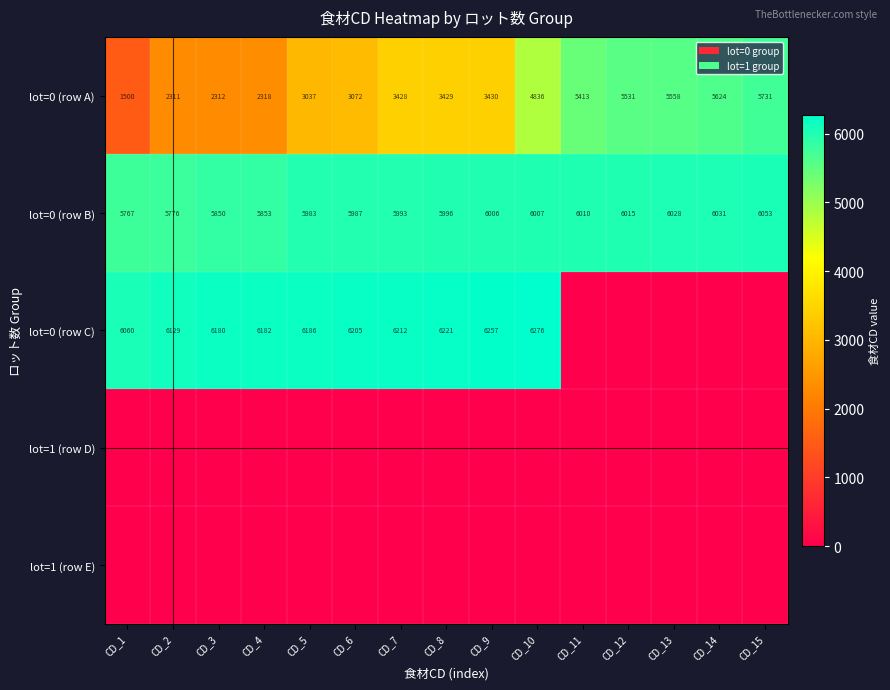

What is the difference between the highest and lowest values at CD_4?

6182